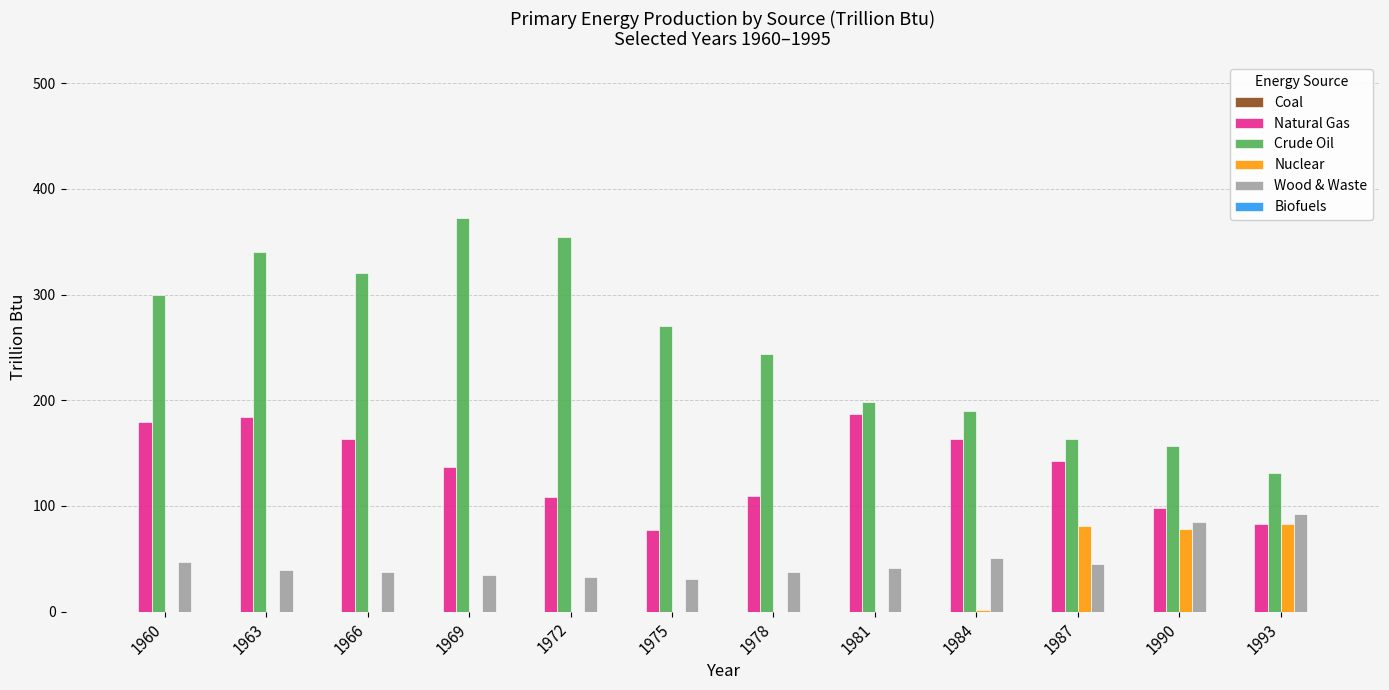

What is the maximum value for Natural Gas?

187.3